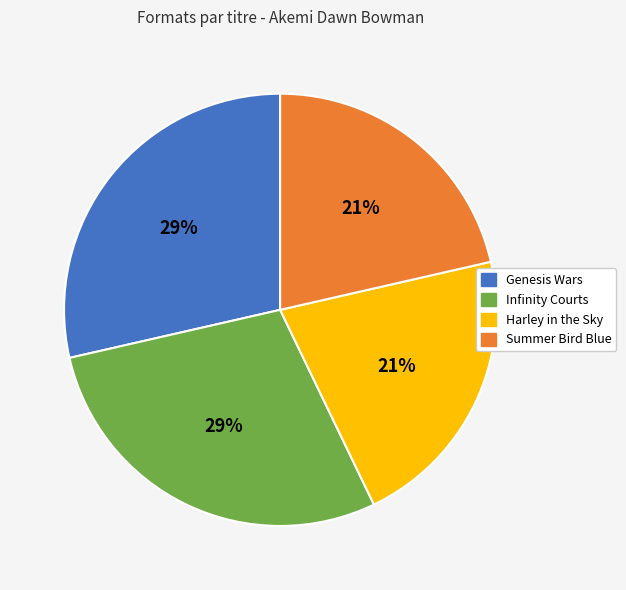

To the nearest percent, what is the average slice percentage?

25%